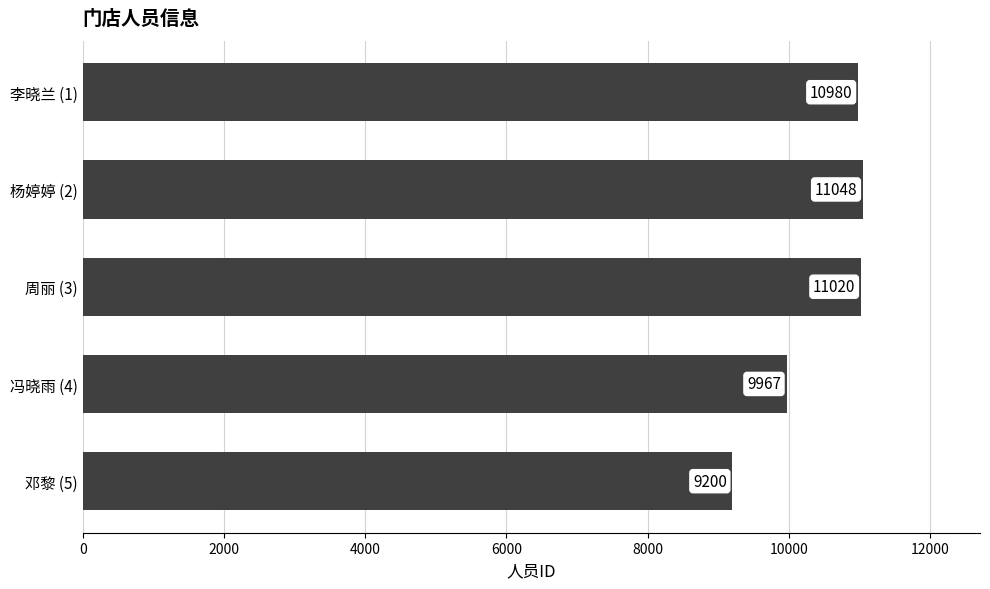

What is the ratio of the value at 邓黎 (5) to the value at 杨婷婷 (2)?

0.8